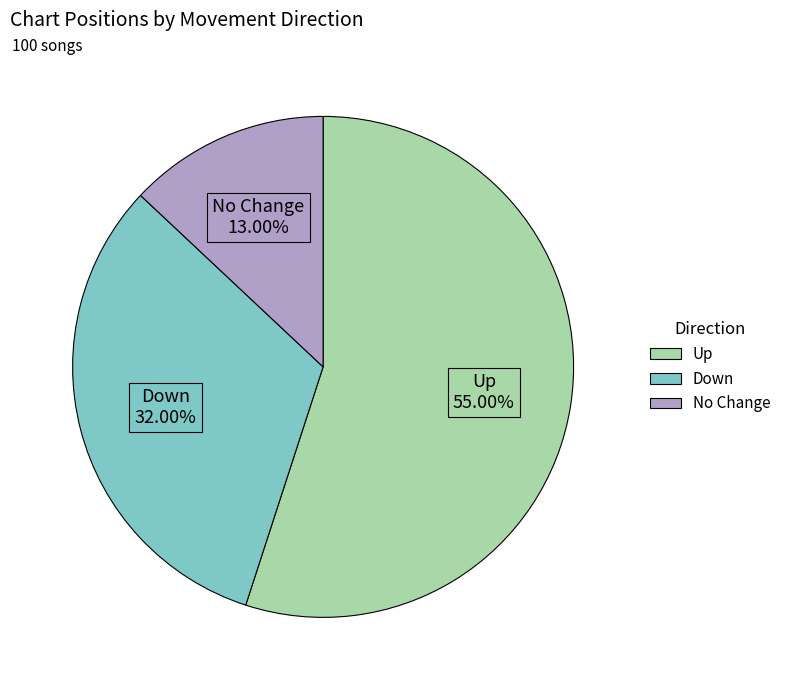

Is there any slice that represents more than half of the pie?

Yes